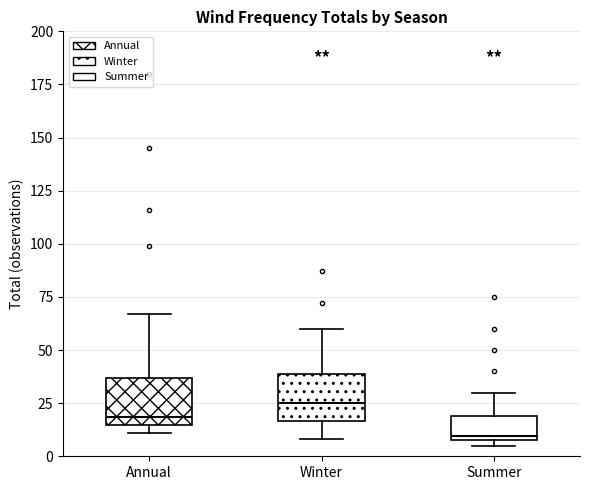

Which box's median line is the highest?

Winter